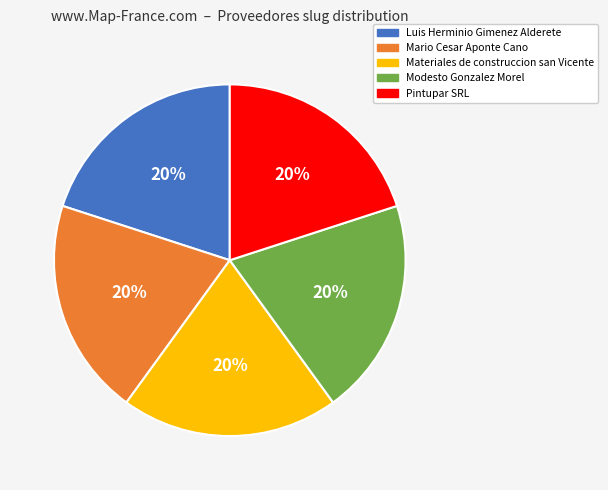

Is it true that Materiales de construccion san Vicente is 30% of the pie?

False